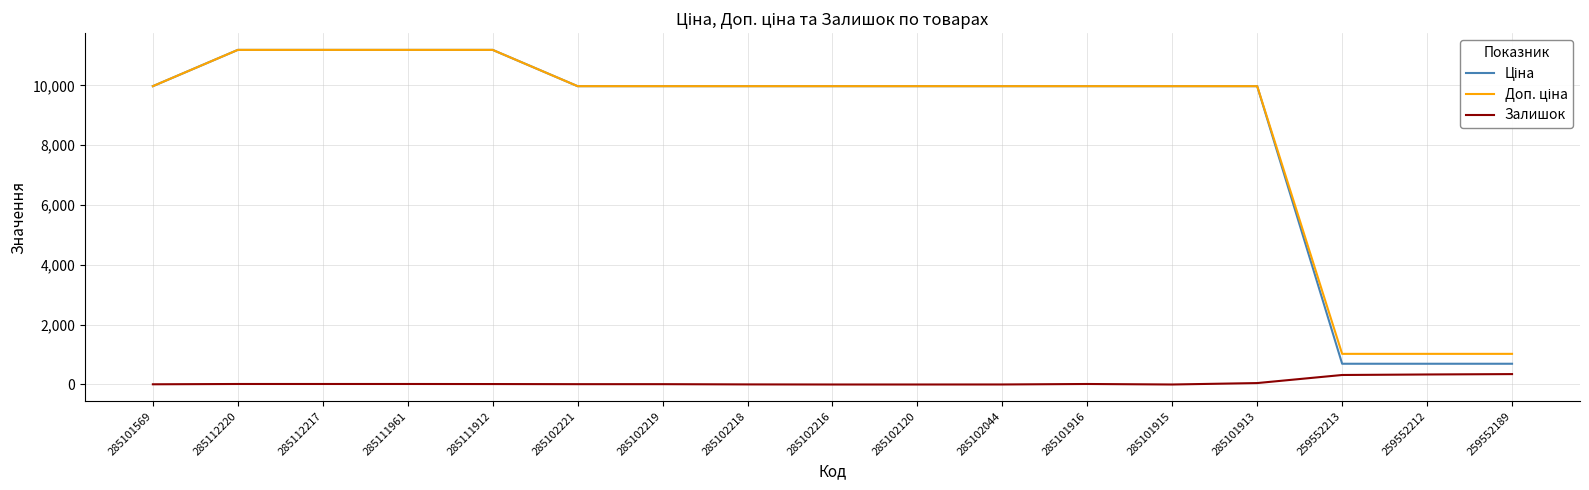

What is the spread (max minus min) of values at 285102216?

9975.0